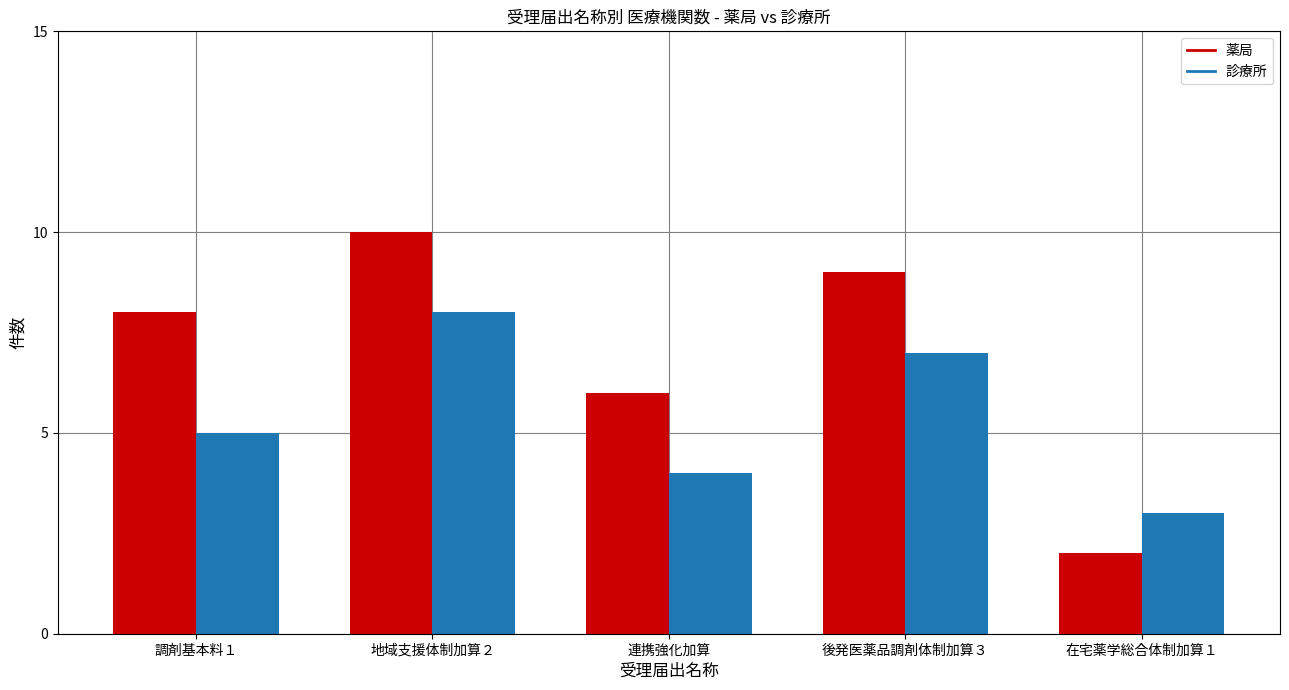

Is it true that 薬局 equals 4 at 後発医薬品調剤体制加算３?

False